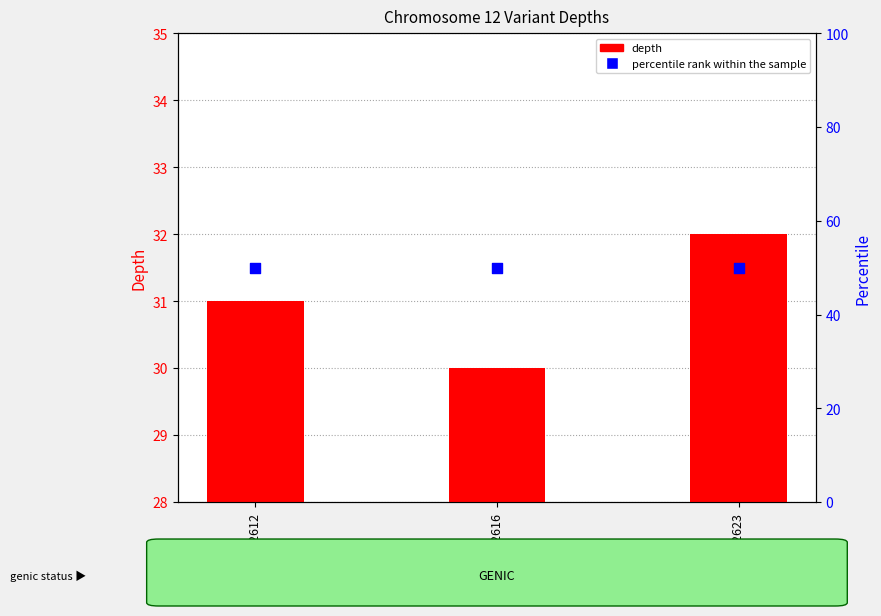

Which series has the widest spread of Y values?

depth